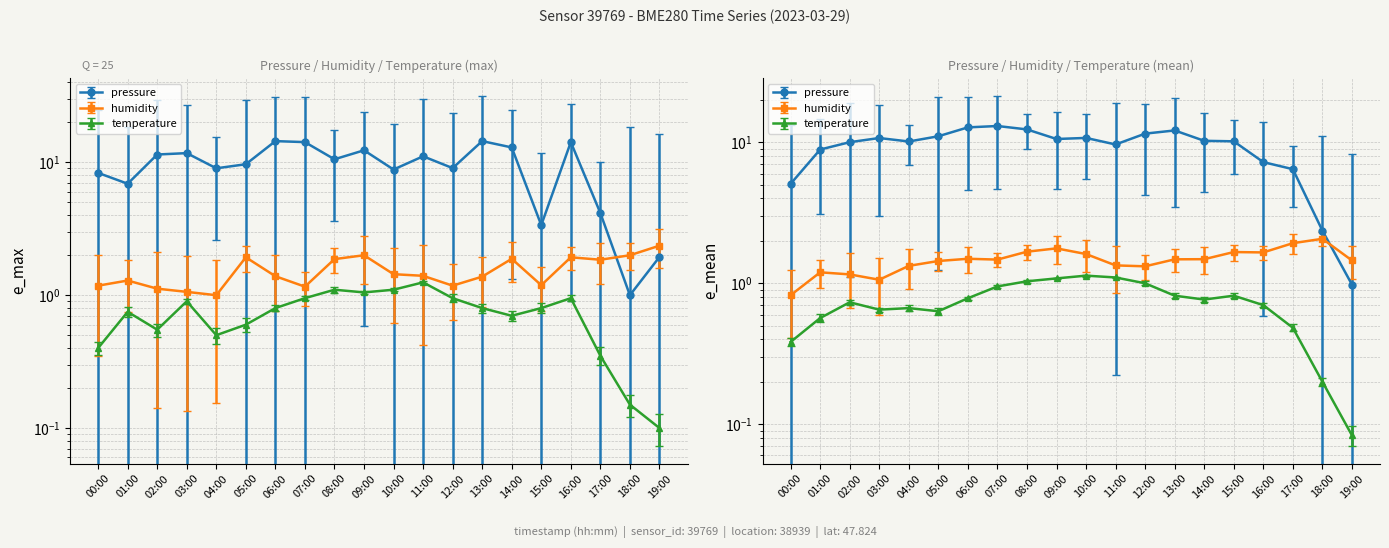

Where is the first local maximum for humidity?

01:00